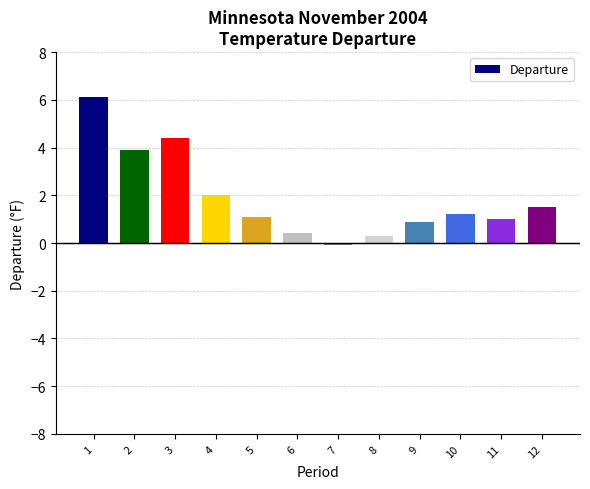

What is the value of the 2nd bar from the left?

3.9